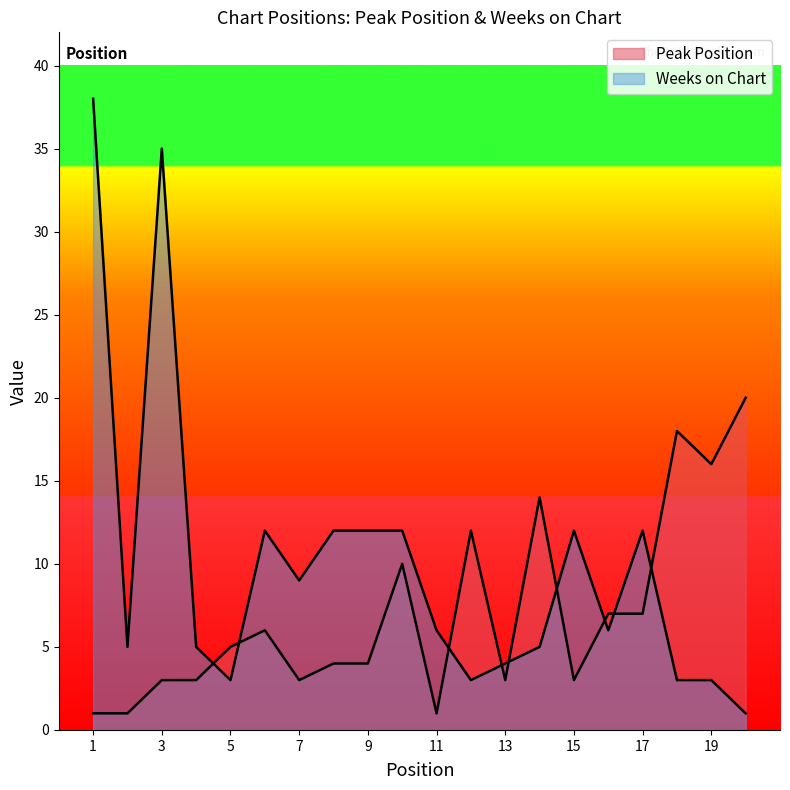

After their last crossing, which series has the higher values: Weeks on Chart or Peak Position?

Peak Position